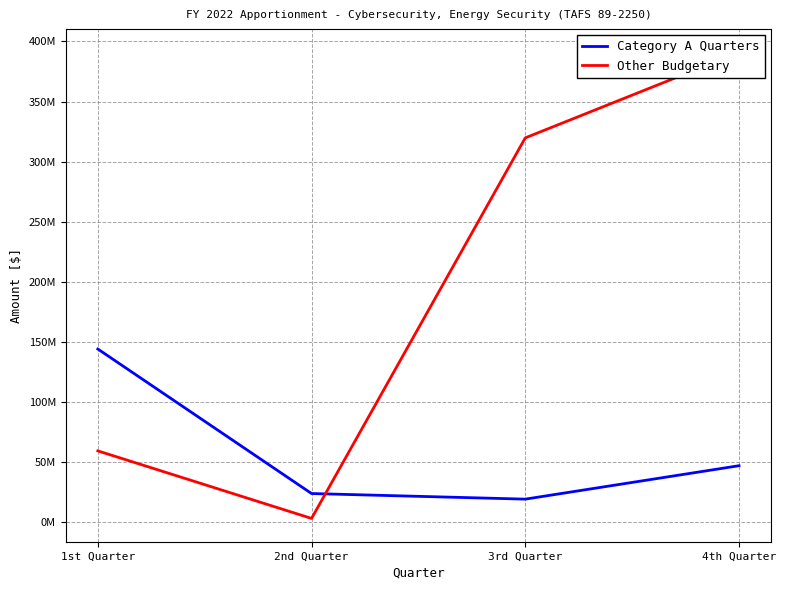

Is it true that Category A Quarters equals 62068956 at 1st Quarter?

False